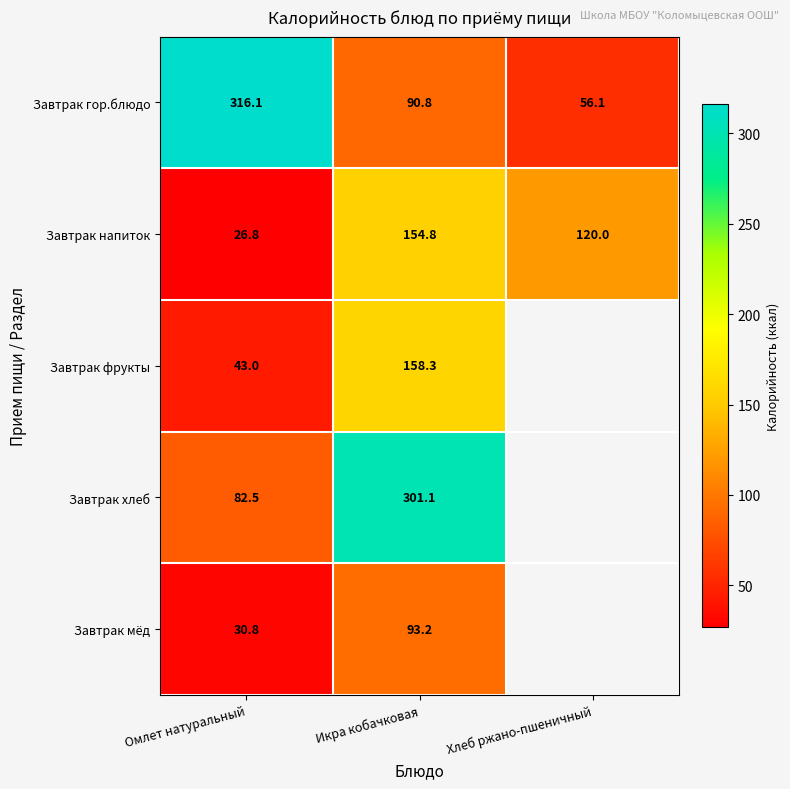

List the labels in order of Завтрак гор.блюдо value, largest first.

Омлет натуральный, Икра кобачковая, Хлеб ржано-пшеничный